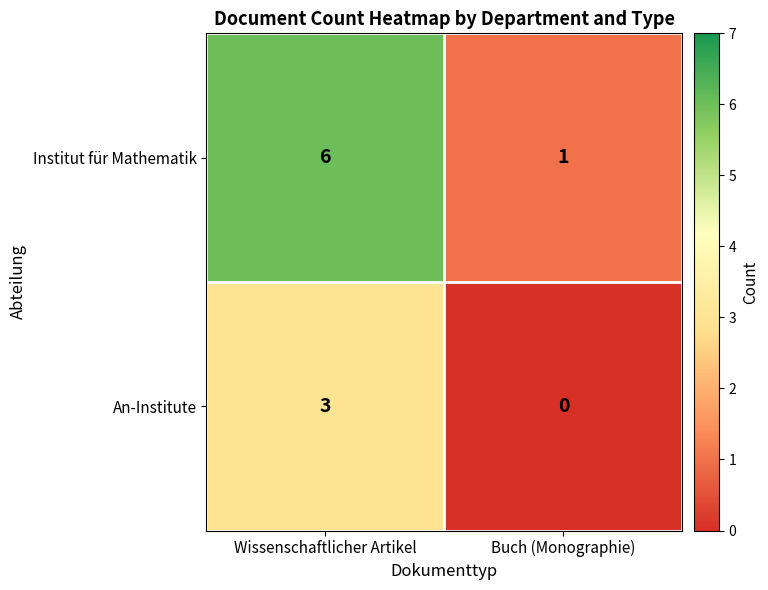

List the series in order of their peak value, lowest first.

An-Institute, Institut für Mathematik